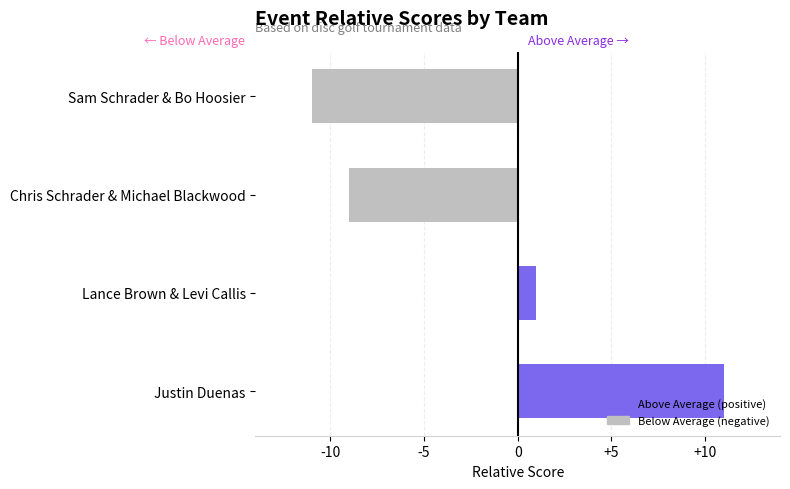

Rank the categories by value from lowest to highest.

Sam Schrader & Bo Hoosier, Chris Schrader & Michael Blackwood, Lance Brown & Levi Callis, Justin Duenas